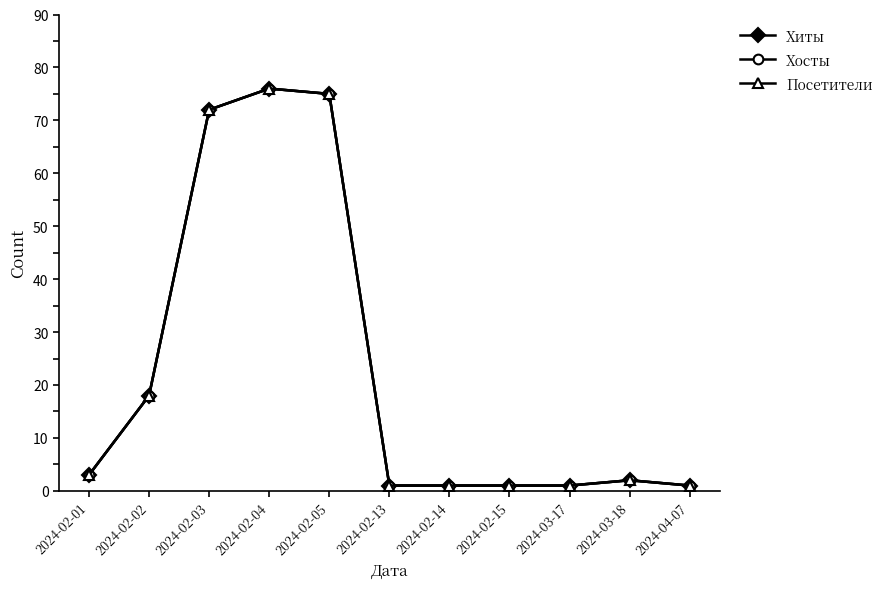

What is the total value across all series at 2024-02-04?

228